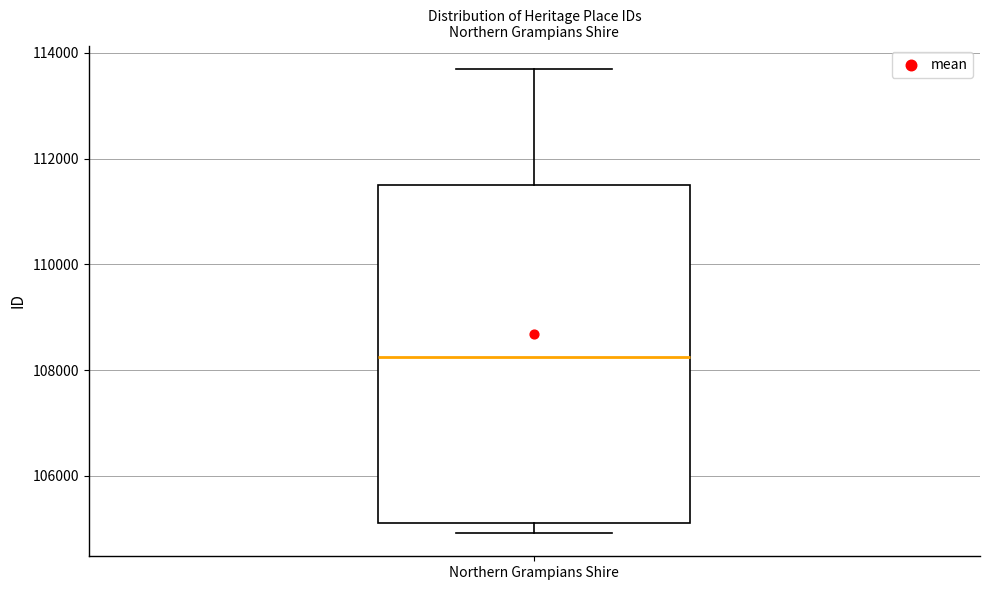

Read this box plot against the y-axis: the position of the median line, the range covered by the box, and the ends of both whiskers. The values are not printed on the chart, so give them approximately, as read against the axis.

median 108200, box 105200 to 111400, whiskers 105000 to 113600